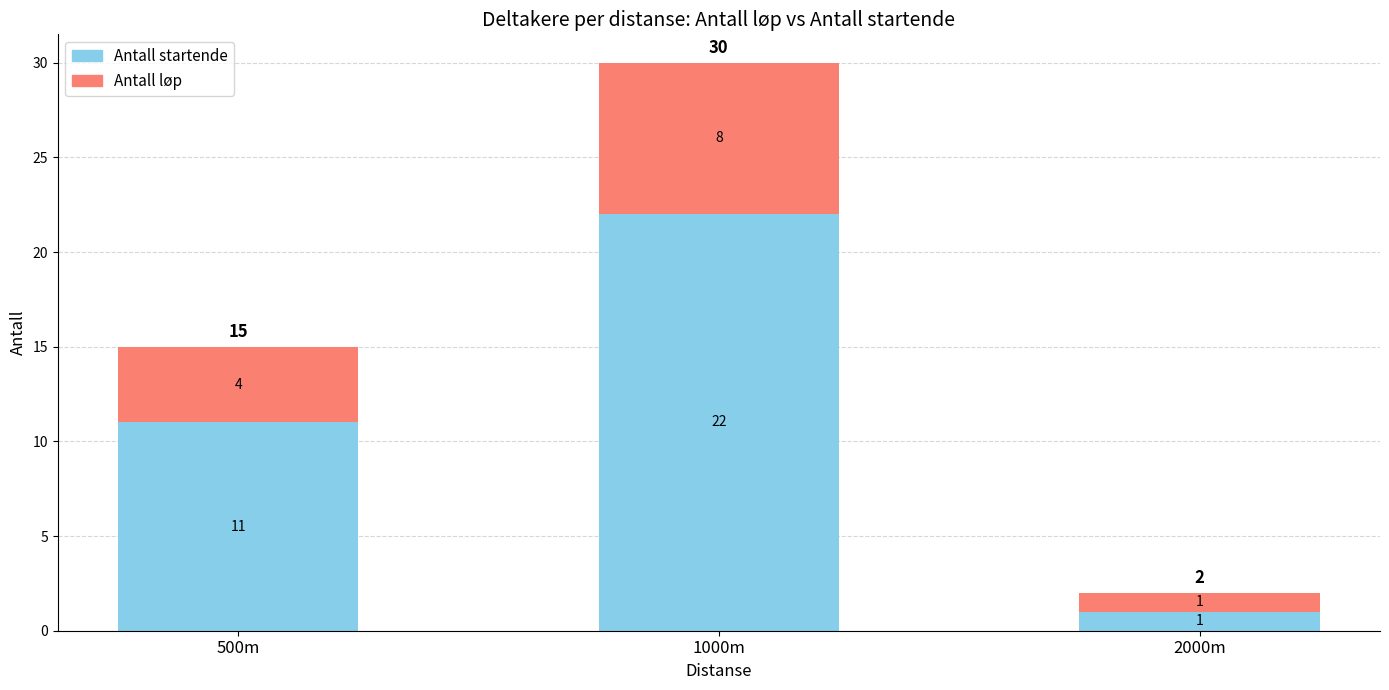

What is the maximum value for Antall startende?

22